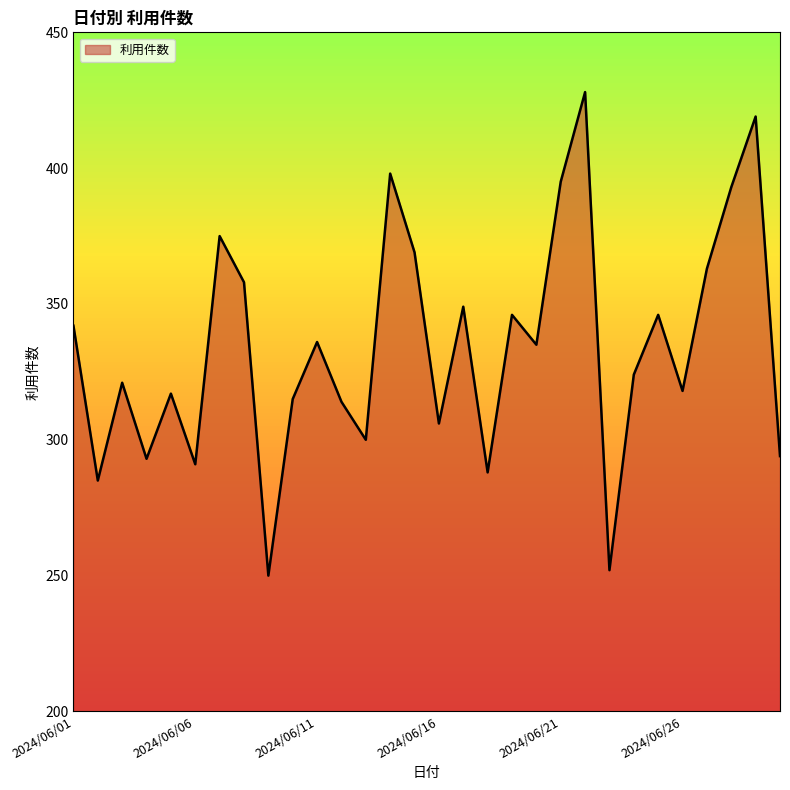

Does the chart display data point markers on the line(s)?

No